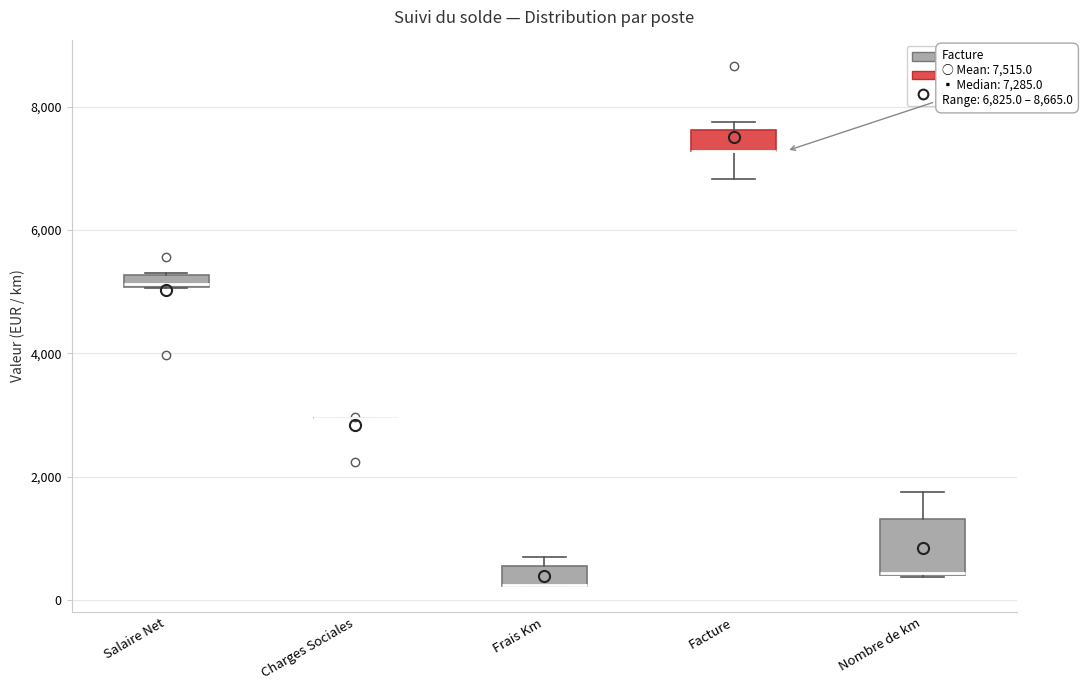

Which box is the tallest, from its lower edge to its upper edge?

Nombre de km